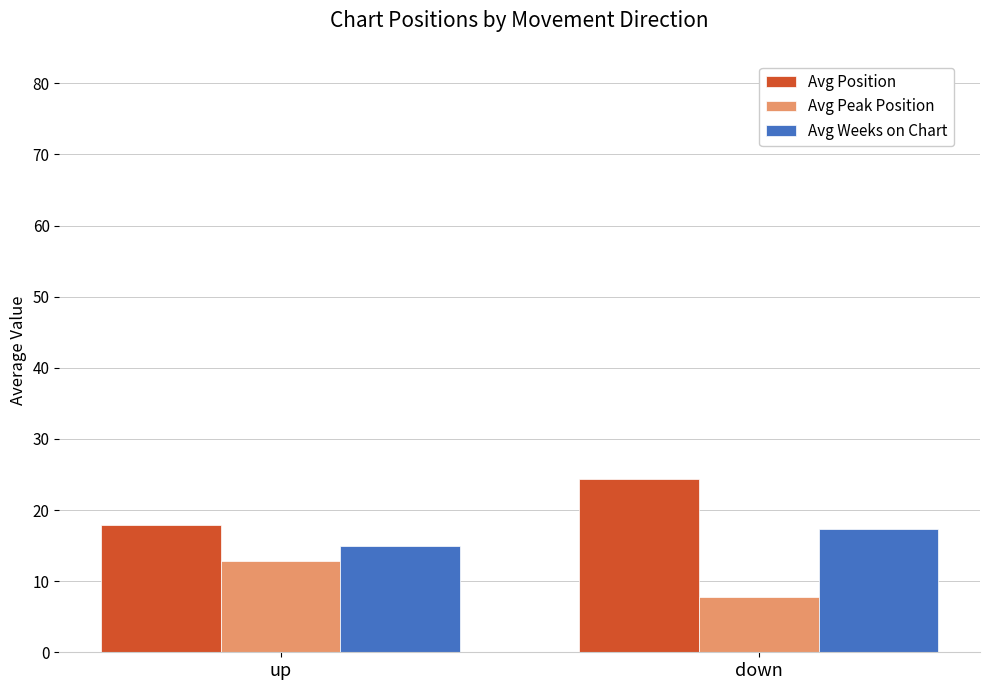

The Avg Weeks on Chart series shows 15.0 at up. True or false?

True